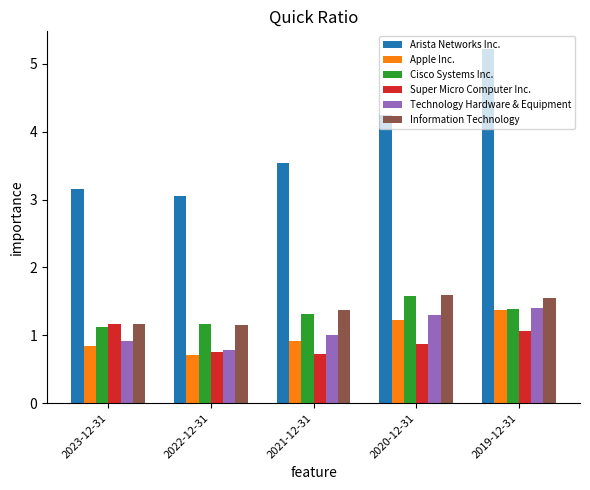

True or false: Information Technology has a value of 1.2 at 2023-12-31.

True